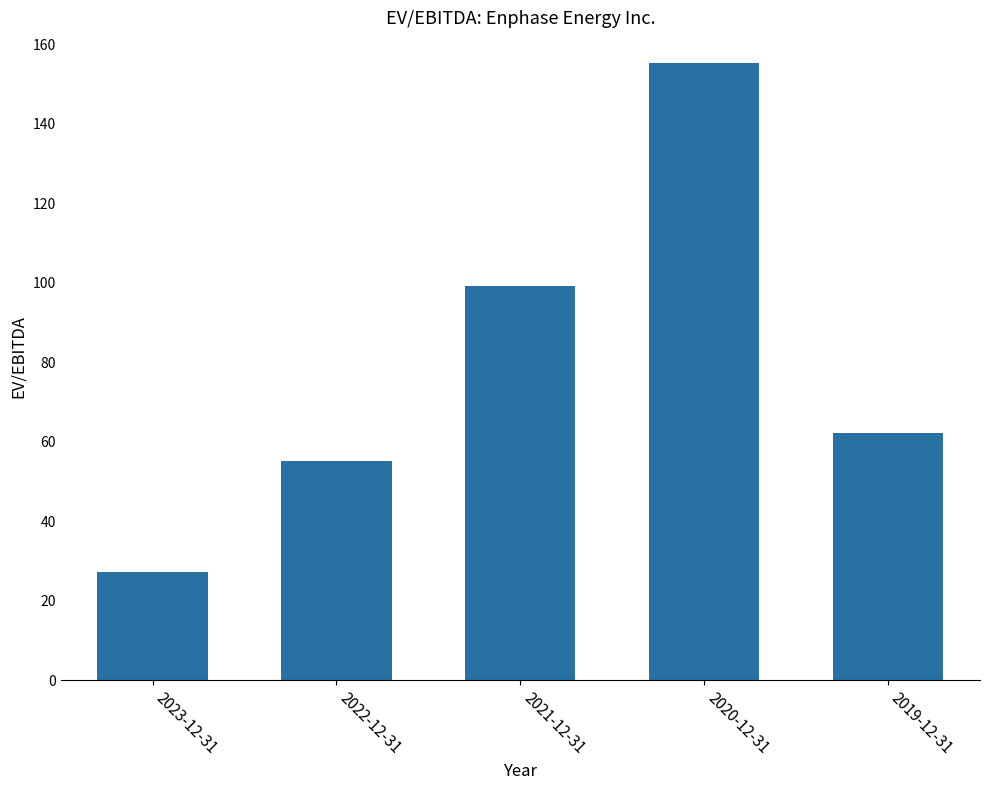

Where is the data nearest to the value 91?

2021-12-31